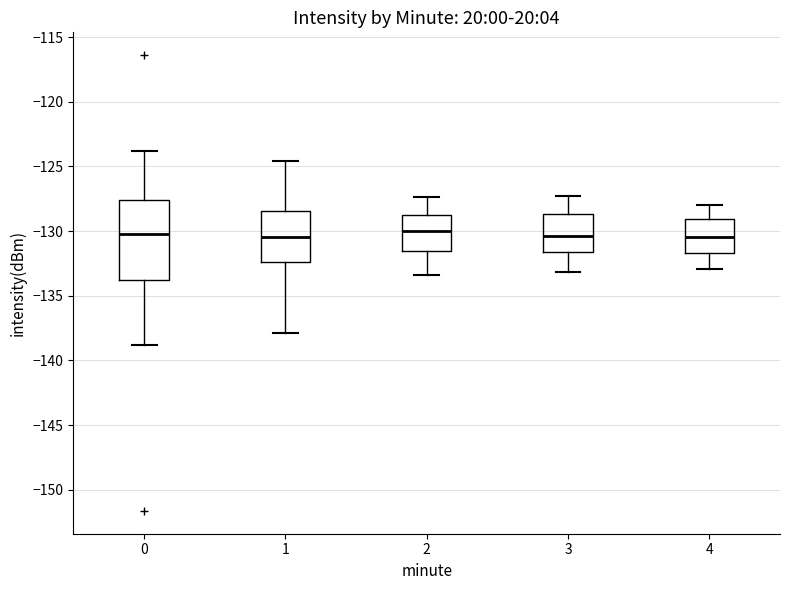

Where does the median line of the box at x = 3 sit on the y-axis? The values are not printed on the chart, so give them approximately, as read against the axis.

-130.5